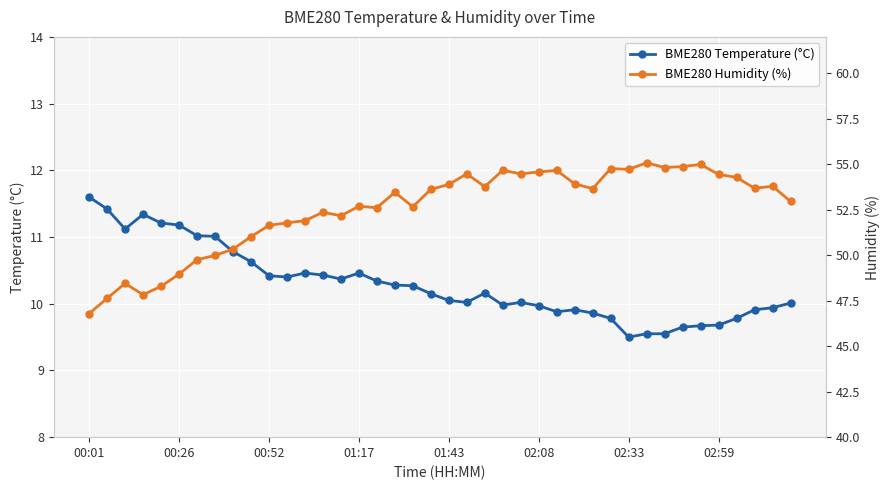

How many series are shown in this chart?

2